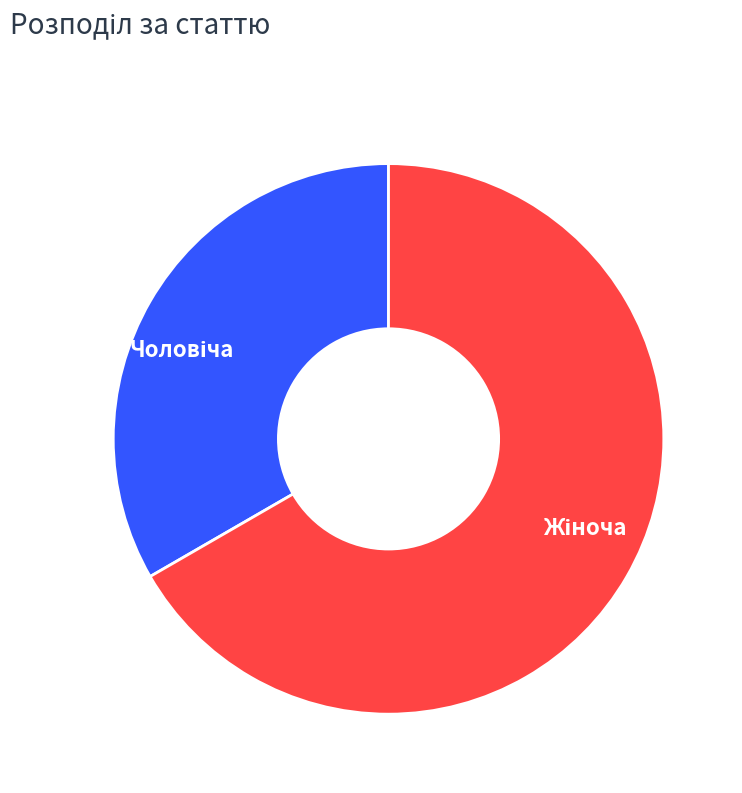

Does any single category account for the majority?

Yes